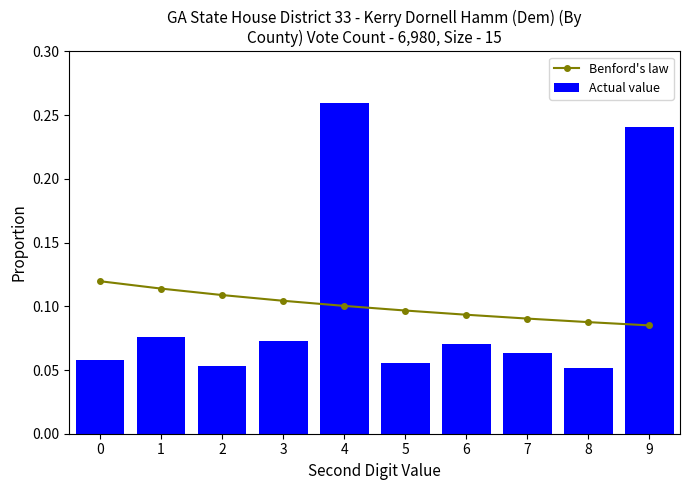

Is the value of Actual value at 0 greater than the value of Benford's law at 0?

No